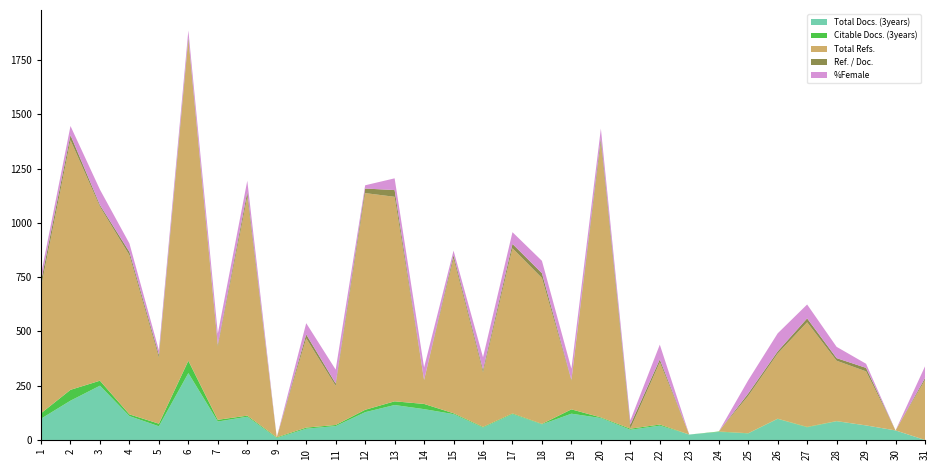

Reading right to left, extract all data points from this chart.

Total Docs. (3years): 31=0	30=44	29=67	28=86	27=58	26=97	25=30	24=37	23=25	22=66	21=47	20=101	19=121	18=72	17=119	16=57	15=119	14=142	13=161	12=128	11=64	10=52	9=9	8=107	7=85	6=308	5=63	4=110	3=250	2=181	1=98
Citable Docs. (3years): 31=0	30=0	29=0	28=1	27=2	26=1	25=1	24=2	23=0	22=5	21=5	20=3	19=20	18=2	17=3	16=3	15=4	14=24	13=17	12=11	11=5	10=5	9=3	8=5	7=8	6=57	5=12	4=8	3=23	2=50	1=25
Total Refs.: 31=276	30=0	29=249	28=278	27=482	26=300	25=172	24=0	23=0	22=287	21=0	20=1266	19=132	18=672	17=761	16=251	15=713	14=109	13=942	12=998	11=180	10=411	9=0	8=1008	7=337	6=1476	5=304	4=733	3=801	2=1150	1=580
Ref. / Doc.: 31=9	30=0	29=16	28=12	27=18	26=10	25=11	24=0	23=0	22=13	21=18	20=21	19=4	18=22	17=20	16=12	15=15	14=2	13=31	12=21	11=11	10=18	9=0	8=22	7=9	6=12	5=13	4=15	3=8	2=23	1=28
%Female: 31=54	30=0	29=19	28=52	27=64	26=83	25=61	24=0	23=0	22=68	21=20	20=43	19=51	18=57	17=54	16=58	15=21	14=57	13=54	12=15	11=64	10=52	9=0	8=52	7=51	6=33	5=21	4=39	3=71	2=42	1=32